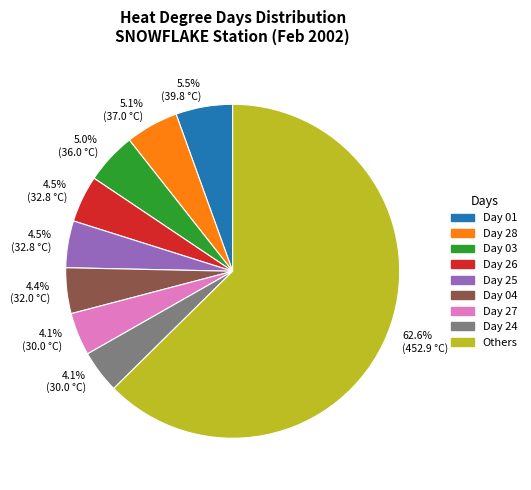

What portion of the pie excludes Day 01?

94.5%